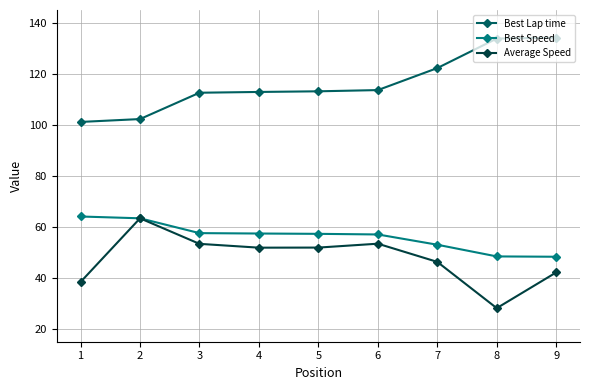

What is the difference between the highest and lowest values at 7?

76.0